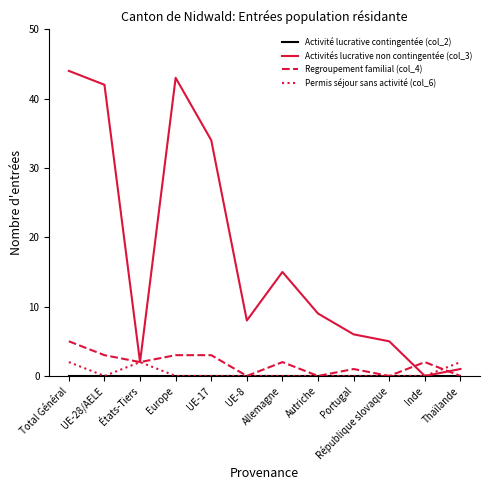

Which category has the highest value across all series?

Total Général